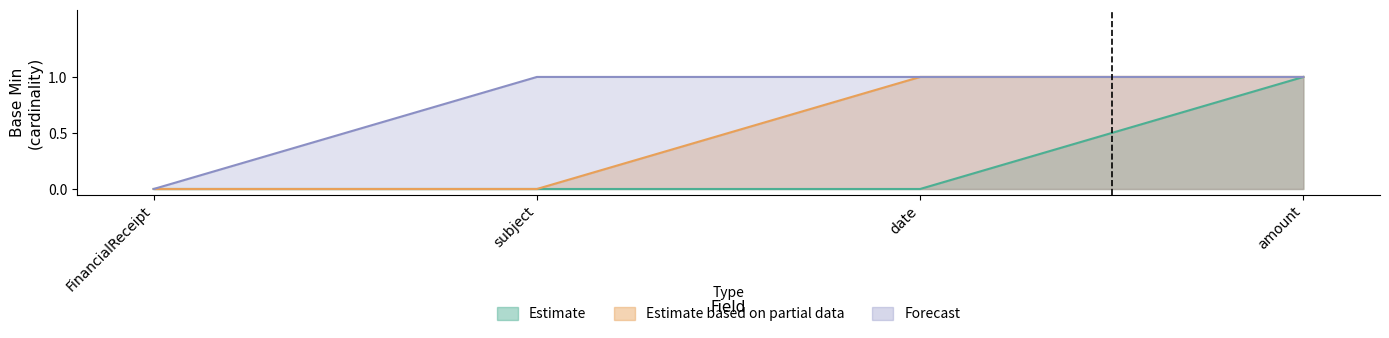

What is the sum of all Estimate based on partial data values?

2